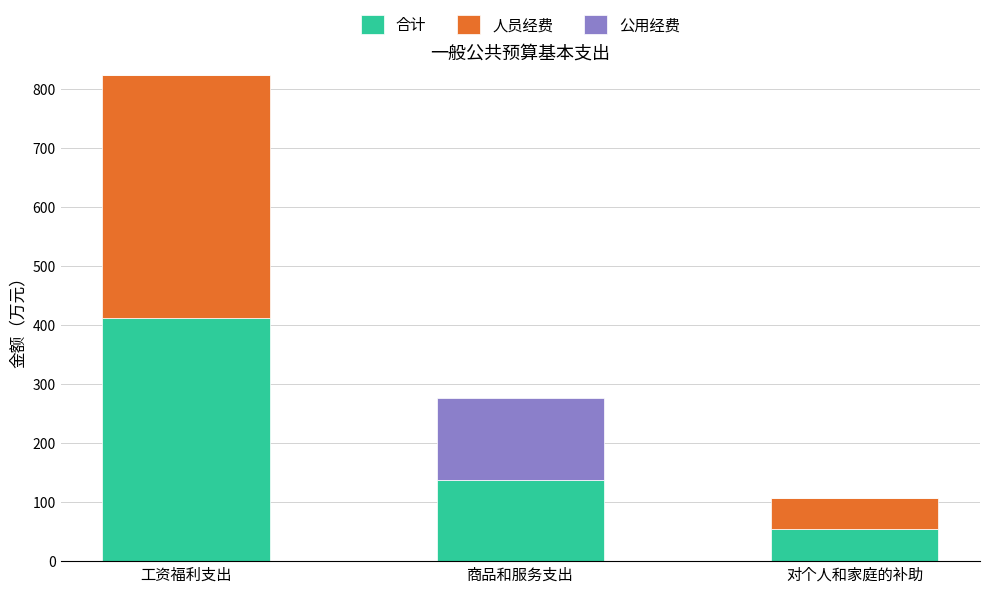

At which label does 合计 reach its peak?

工资福利支出